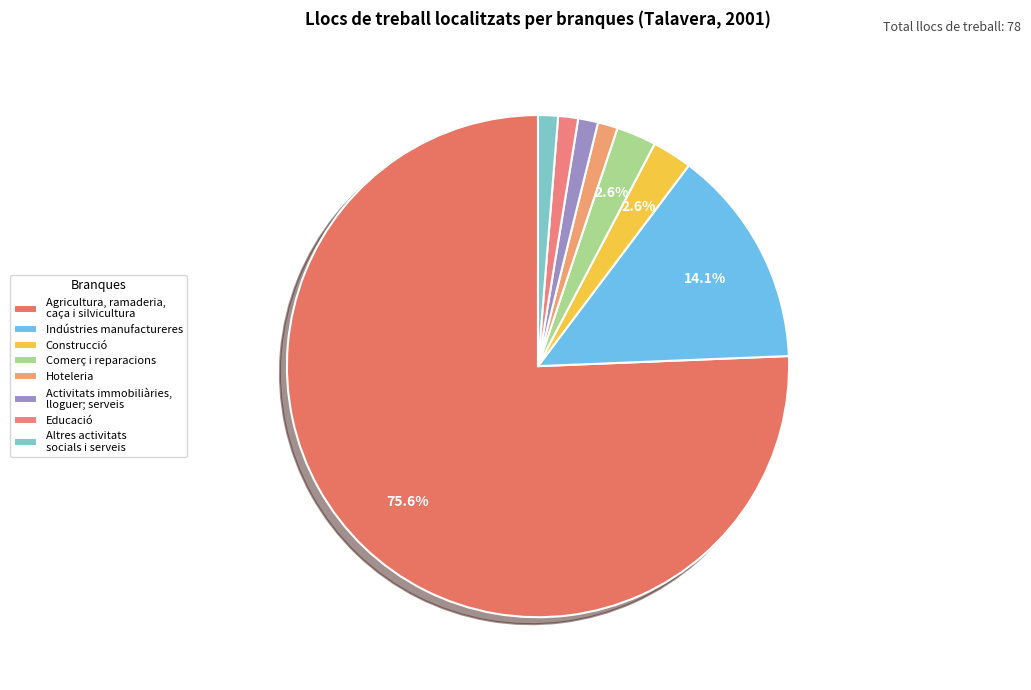

Which slice is the largest?

Agricultura, ramaderia, caça i silvicultura